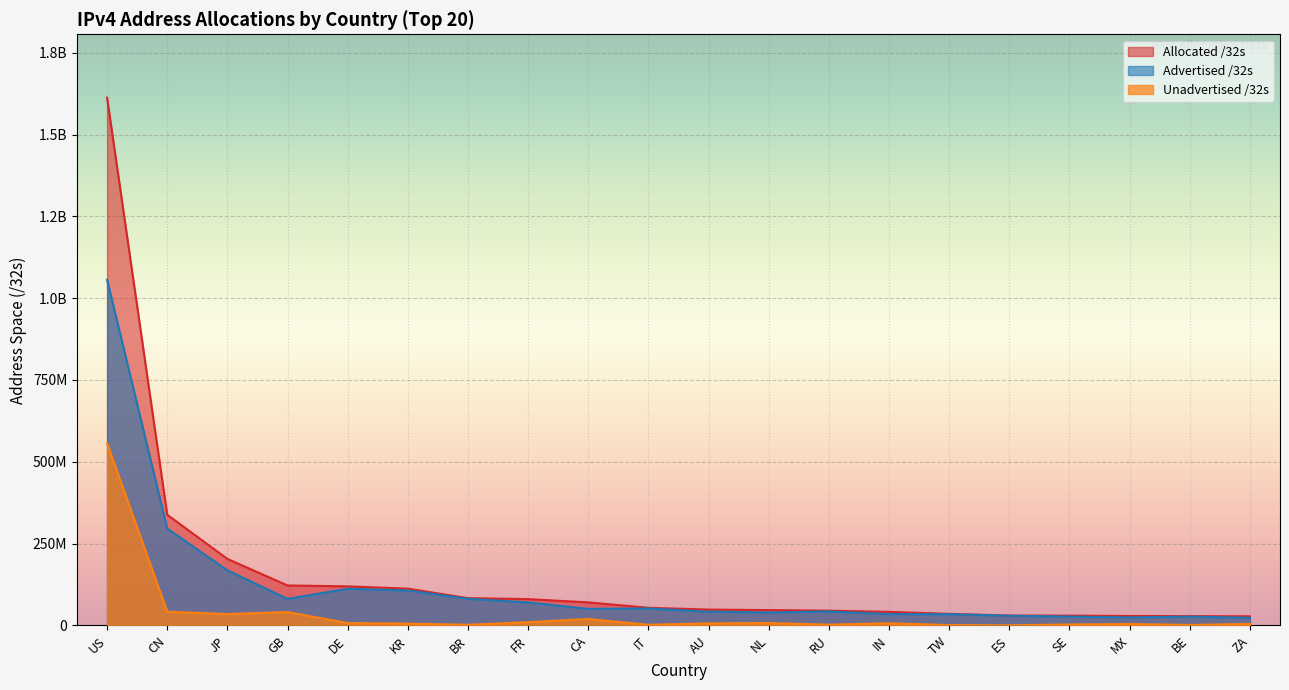

Reading left to right, what are all the values shown in this chart?

Allocated /32s: 1612777728	338210560	203273216	122171160	119451776	112429056	83418880	80461104	70409984	53948736	48477696	46951136	45162240	41454080	35512576	30246720	30046824	28844800	28478848	27970816
Advertised /32s: 1056348608	296115712	168476036	81153792	112215296	106918336	81350400	70448896	50762240	51854336	42161456	39665184	42739456	34761728	34417408	29678080	27100416	24535904	26953984	23394560
Unadvertised /32s: 556429120	42094848	34797180	41017368	7236480	5510720	2068480	10012208	19647744	2094400	6316240	7285952	2422784	6692352	1095168	568640	2946408	4308896	1524864	4576256